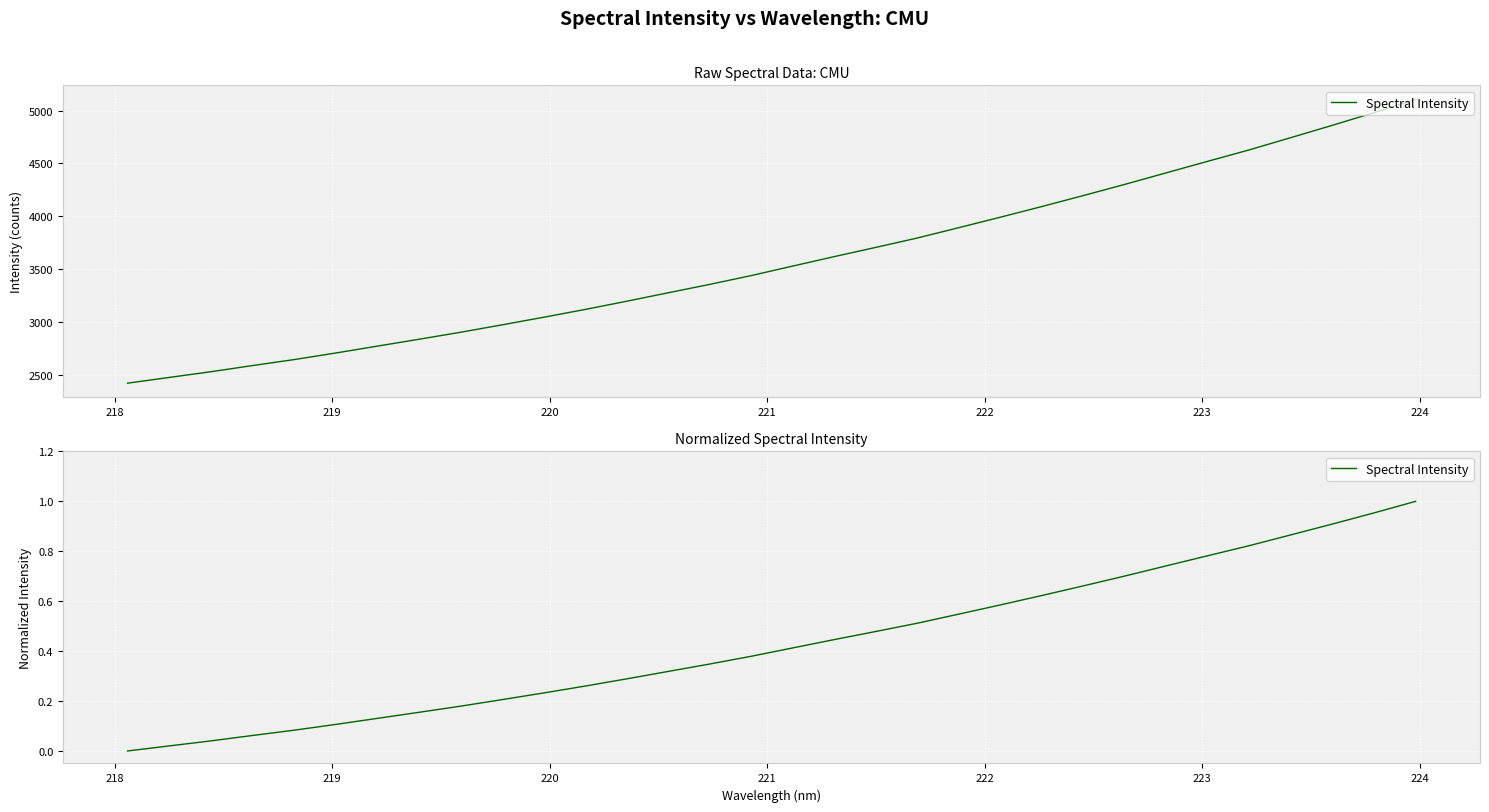

Reading left to right, extract all data points from this chart.

0.0	0.0	0.0	0.1	0.1	0.1	0.1	0.2	0.2	0.2	0.2	0.3	0.3	0.3	0.3	0.4	0.4	0.4	0.5	0.5	0.5	0.6	0.6	0.7	0.7	0.7	0.8	0.8	0.9	0.9	1.0	1.0